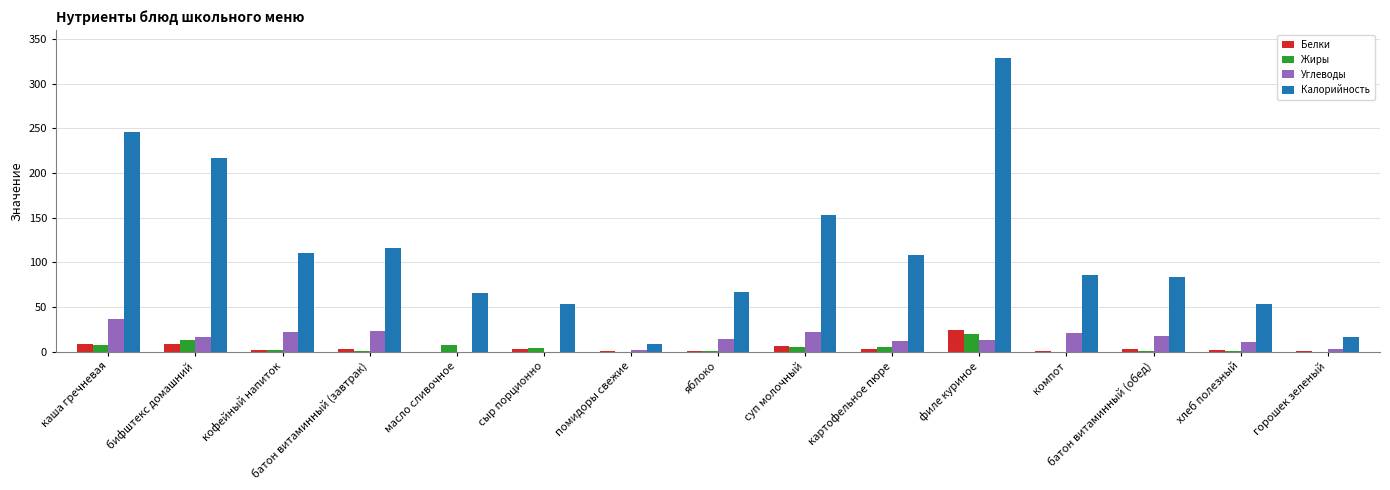

How many groups of bars are there?

15